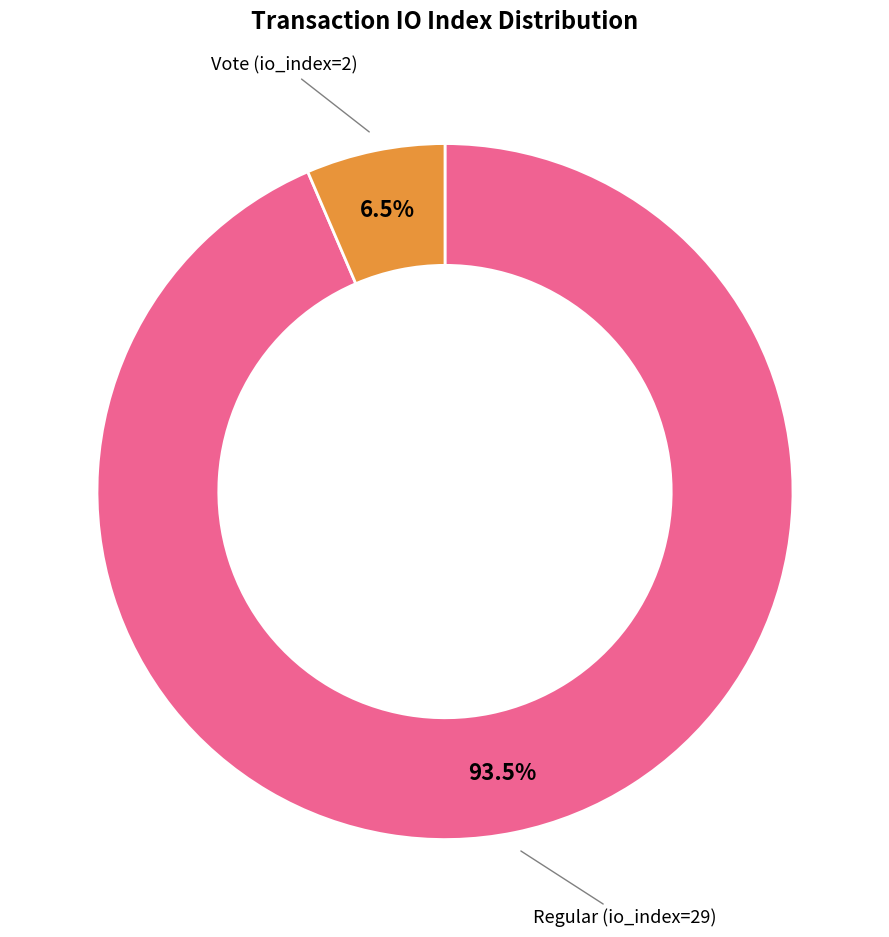

Does any single category account for the majority?

Yes